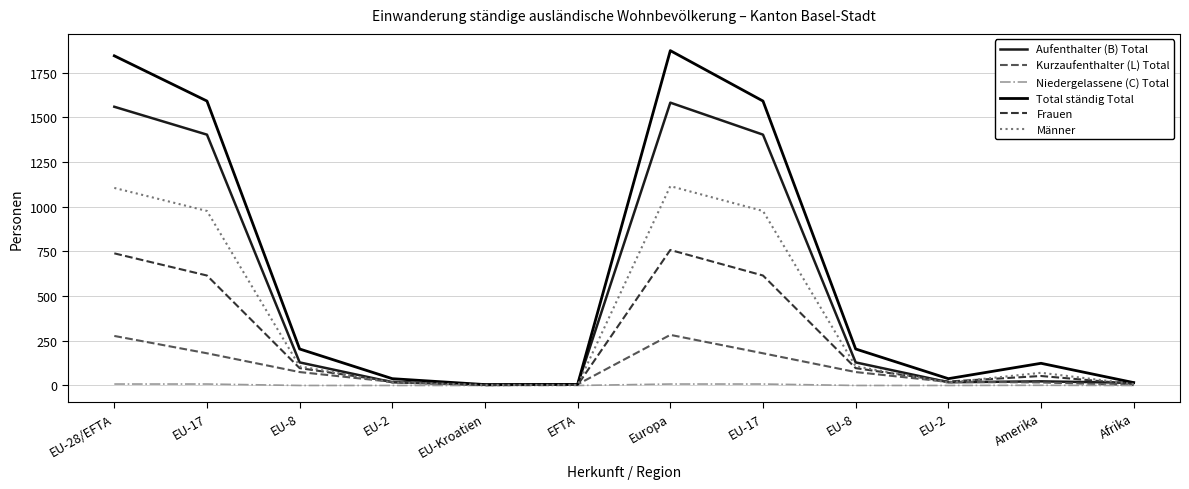

Reading left to right, extract all data points from this chart.

Aufenthalter (B) Total: EU-28/EFTA=1559	EU-17=1403	EU-8=129	EU-2=18	EU-Kroatien=4	EFTA=5	Europa=1582	EU-17=1403	EU-8=129	EU-2=18	Amerika=23	Afrika=15
Kurzaufenthalter (L) Total: EU-28/EFTA=277	EU-17=180	EU-8=75	EU-2=20	EU-Kroatien=1	EFTA=6	Europa=283	EU-17=180	EU-8=75	EU-2=20	Amerika=17	Afrika=2
Niedergelassene (C) Total: EU-28/EFTA=8	EU-17=8	EU-8=0	EU-2=0	EU-Kroatien=0	EFTA=0	Europa=8	EU-17=8	EU-8=0	EU-2=0	Amerika=1	Afrika=0
Total ständig Total: EU-28/EFTA=1844	EU-17=1591	EU-8=204	EU-2=38	EU-Kroatien=5	EFTA=6	Europa=1873	EU-17=1591	EU-8=204	EU-2=38	Amerika=124	Afrika=16
Frauen: EU-28/EFTA=739	EU-17=615	EU-8=97	EU-2=22	EU-Kroatien=2	EFTA=3	Europa=758	EU-17=615	EU-8=97	EU-2=22	Amerika=53	Afrika=8
Männer: EU-28/EFTA=1105	EU-17=976	EU-8=107	EU-2=16	EU-Kroatien=3	EFTA=3	Europa=1115	EU-17=976	EU-8=107	EU-2=16	Amerika=71	Afrika=8